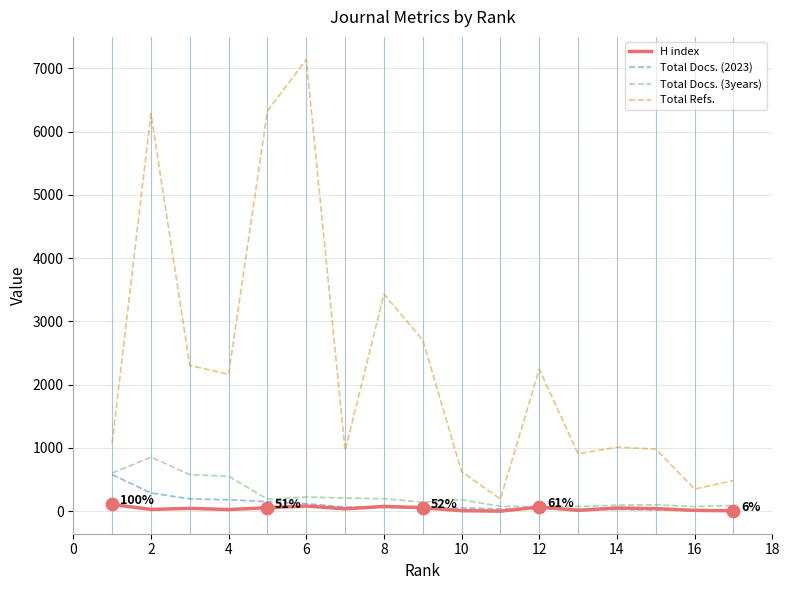

Which series has the largest total across all categories?

Total Refs.